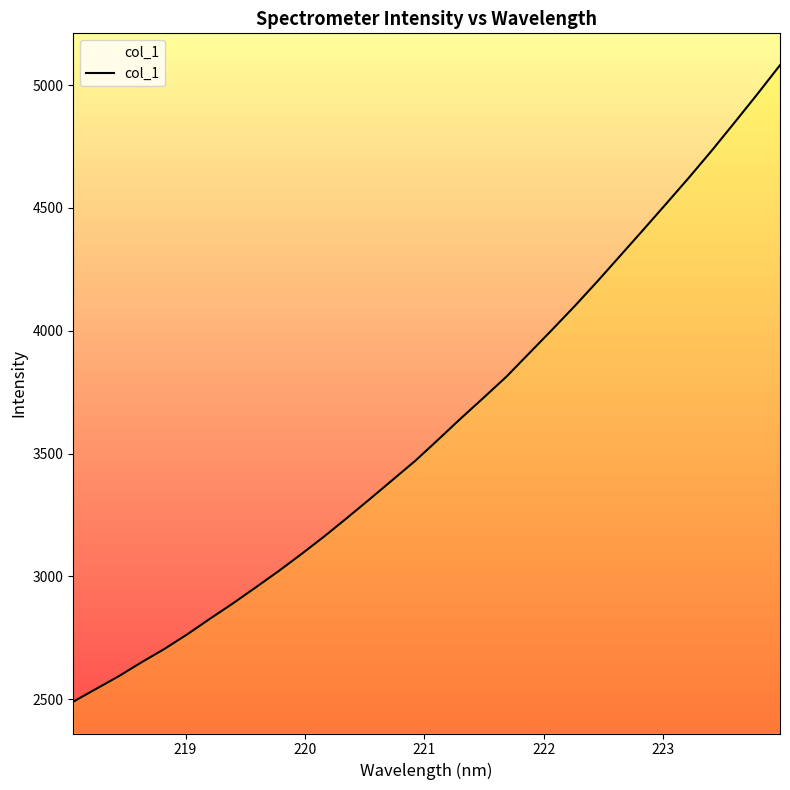

What is the minimum value shown in the chart?

2490.1